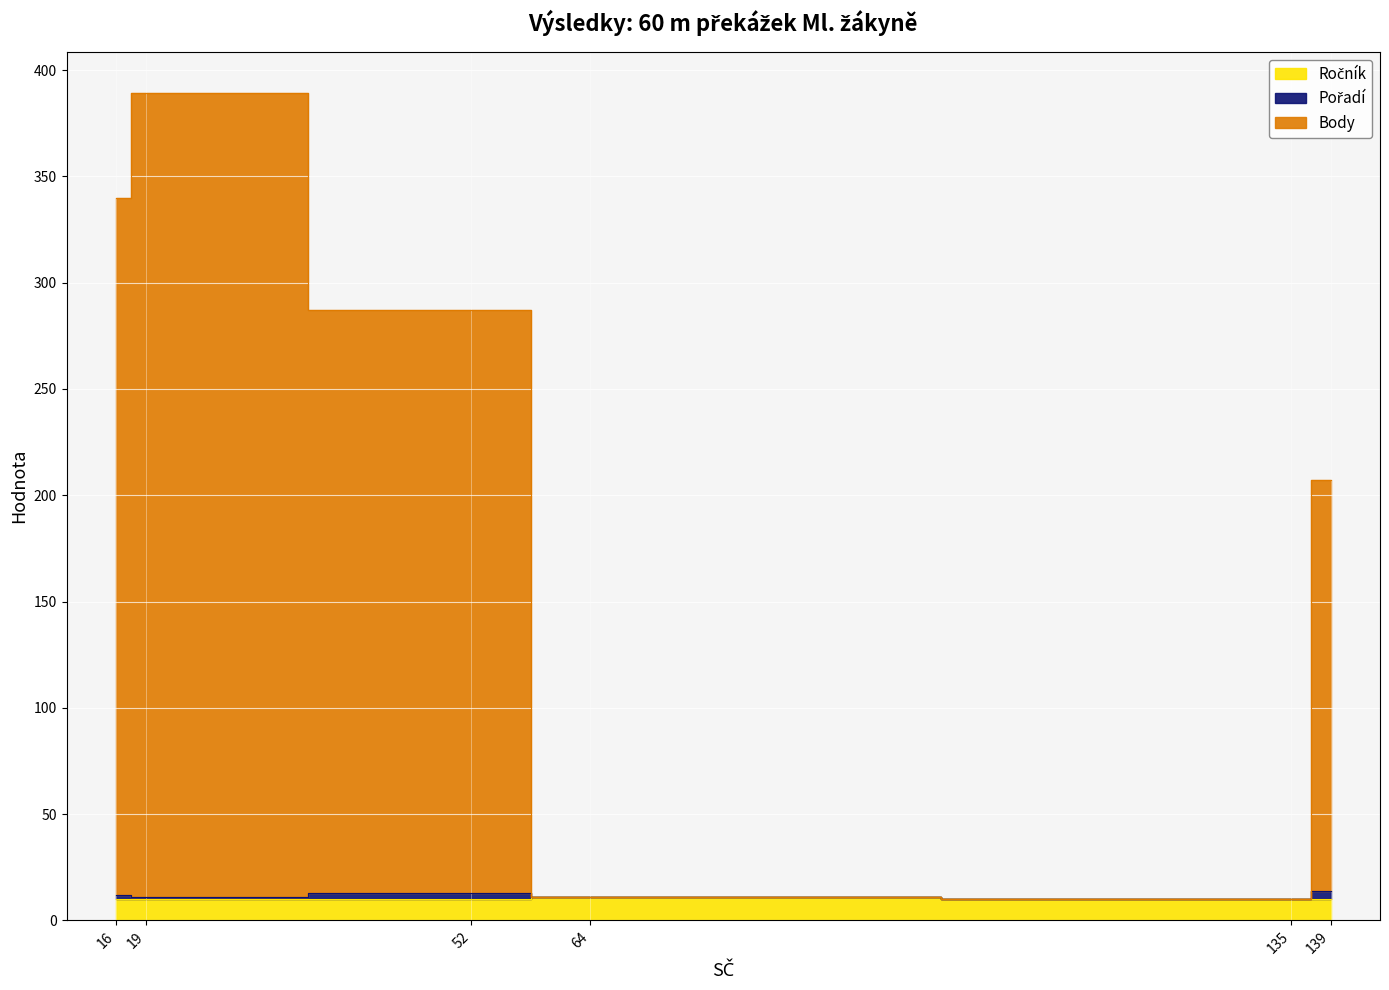

At which category does the chart reach its peak across all series?

Filgasová Karolína (19)